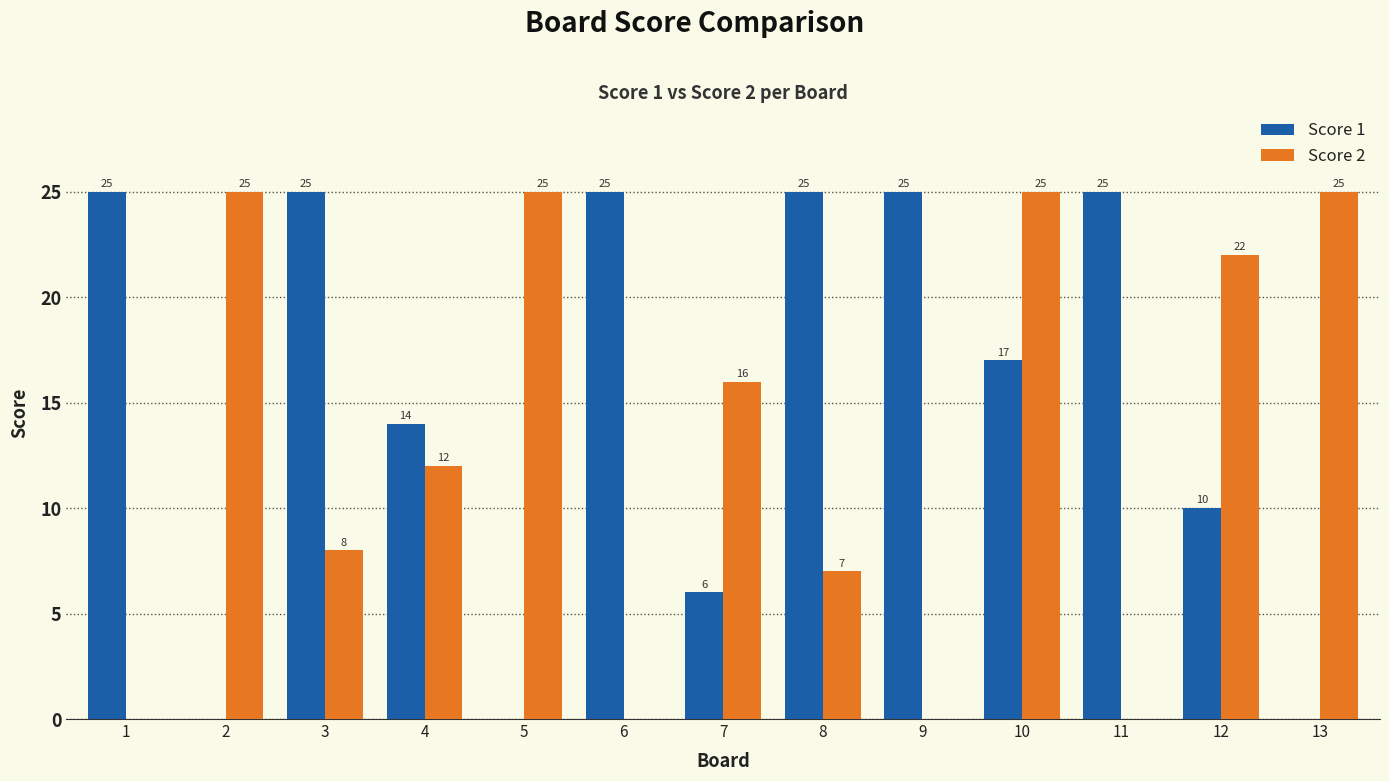

What is the highest value of the Score 1 series?

25